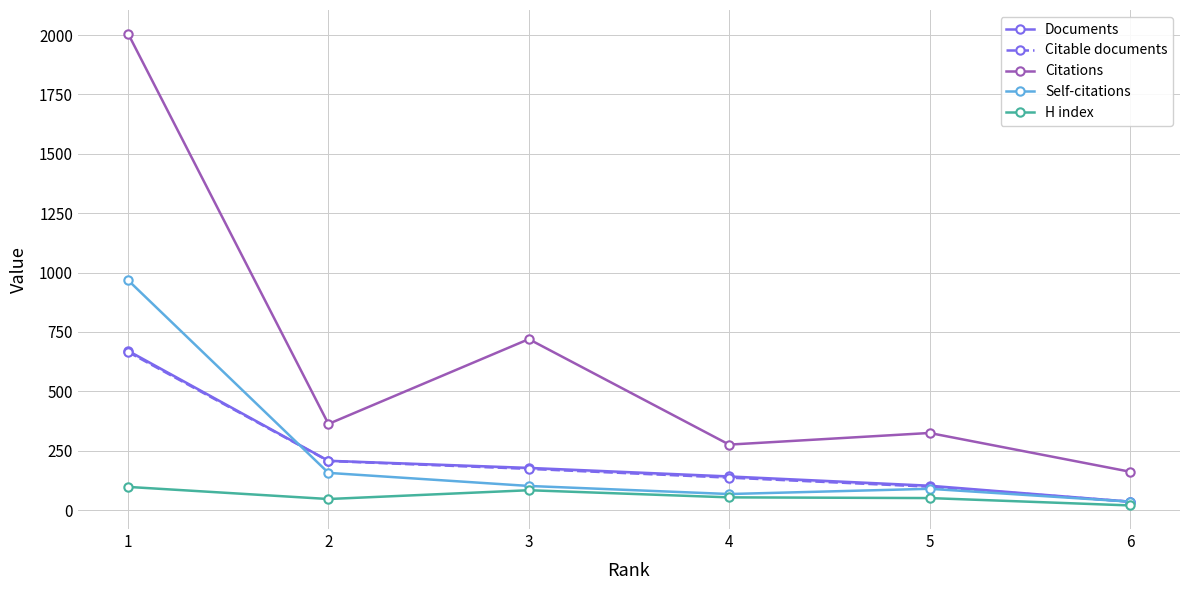

In Self-citations, how many points are lower than both neighbors (excluding endpoints)?

1